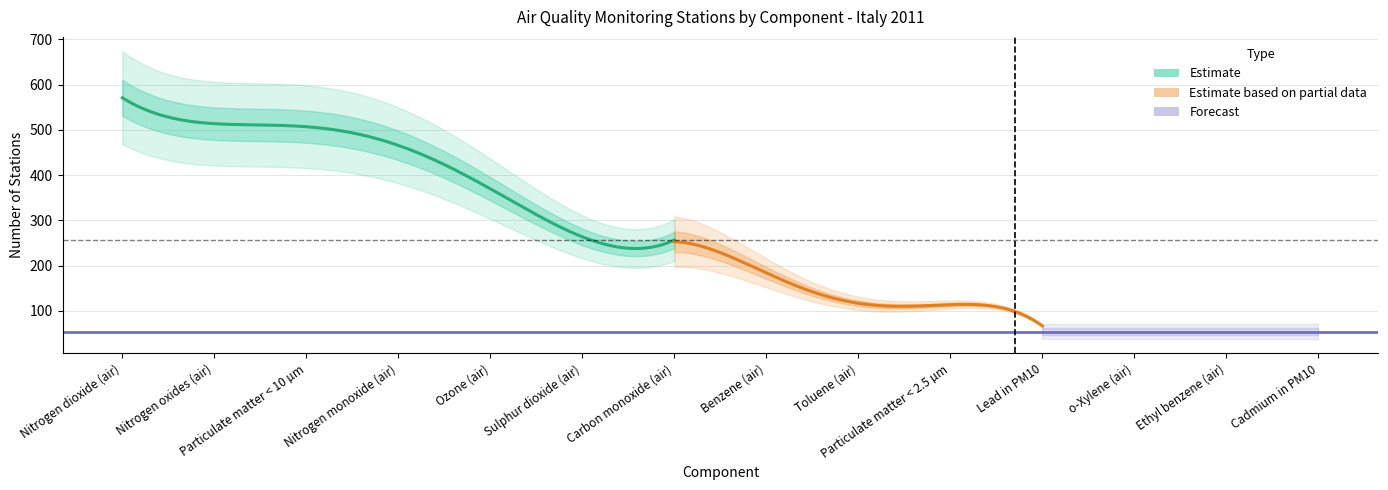

Where does the data first go above 253?

Nitrogen dioxide (air)